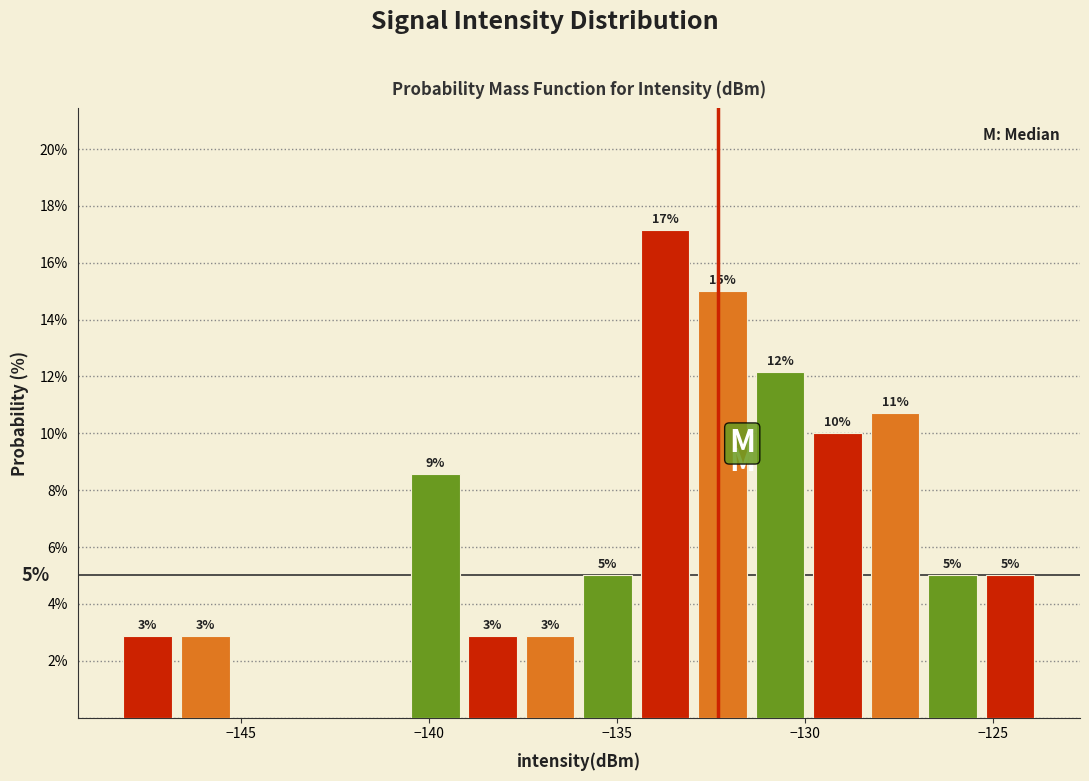

Read against the x-axis, roughly where is the centre of the tallest bar?

-133.5